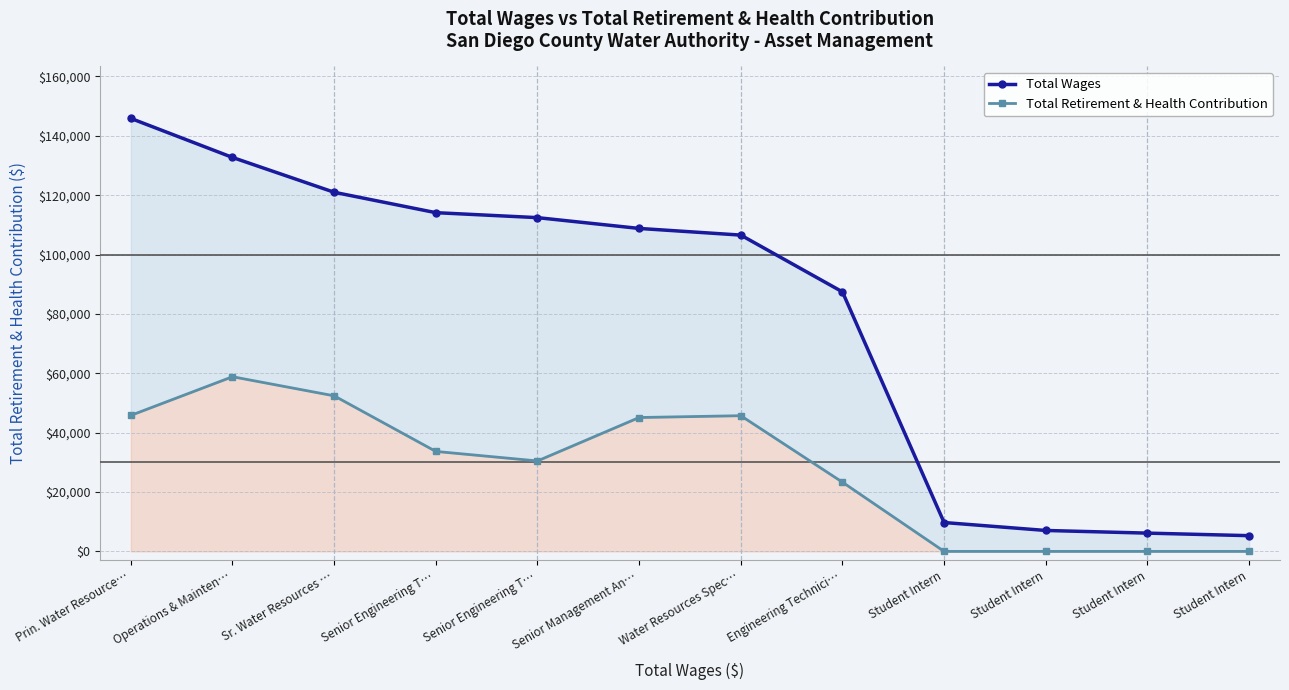

How many data points does each series have?

12